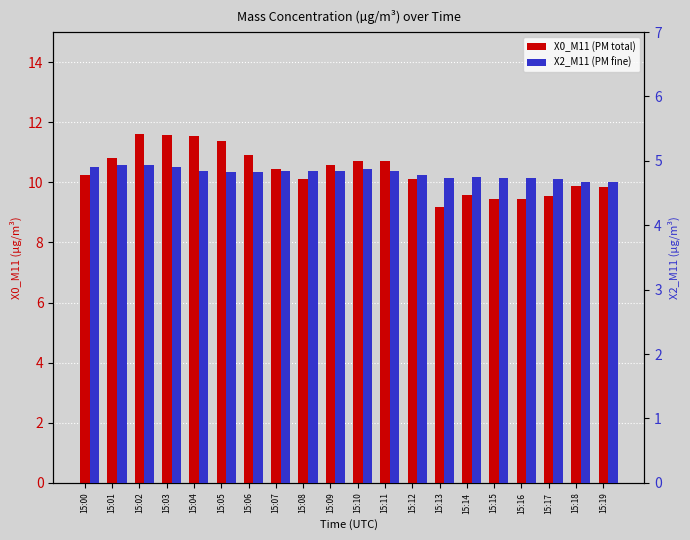

Which series changed the most between 15:00 and 15:04?

X0_M11